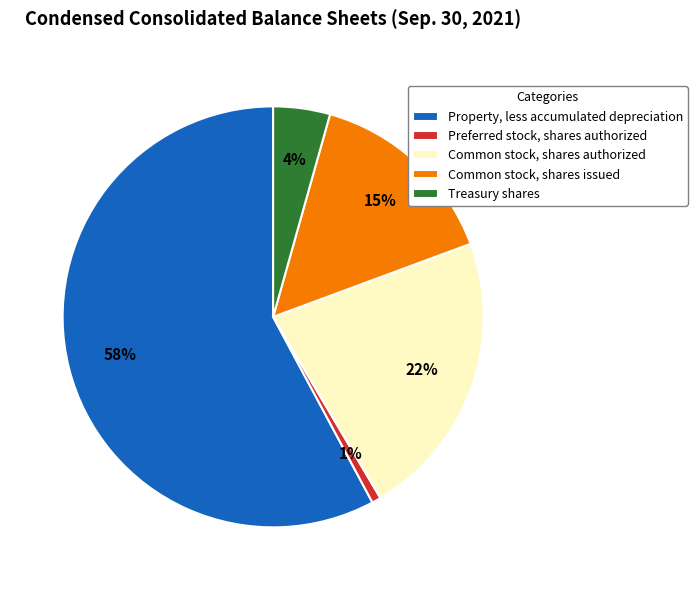

How many segments does this pie chart have?

5